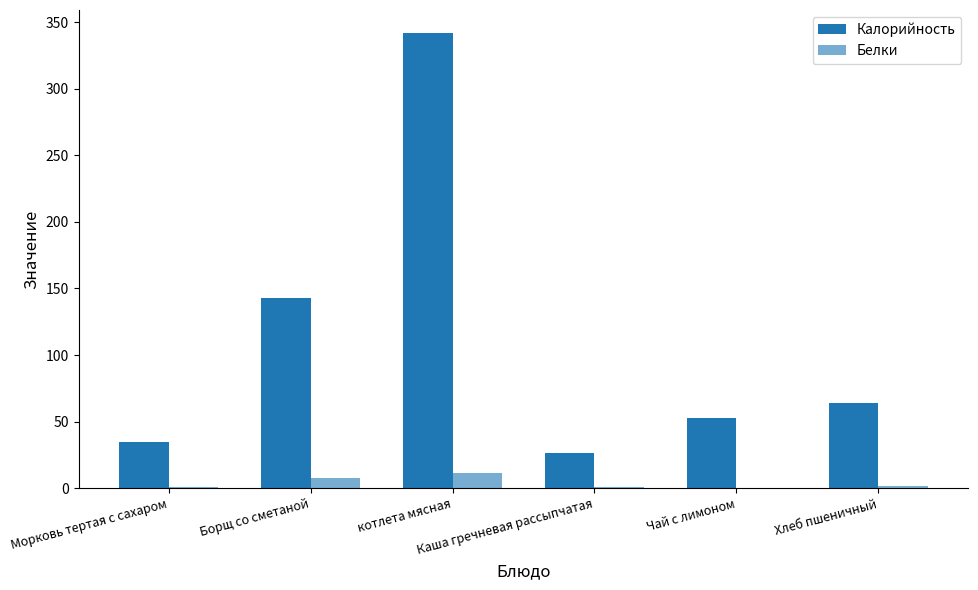

Are the bars grouped side by side (vs. stacked)?

Yes